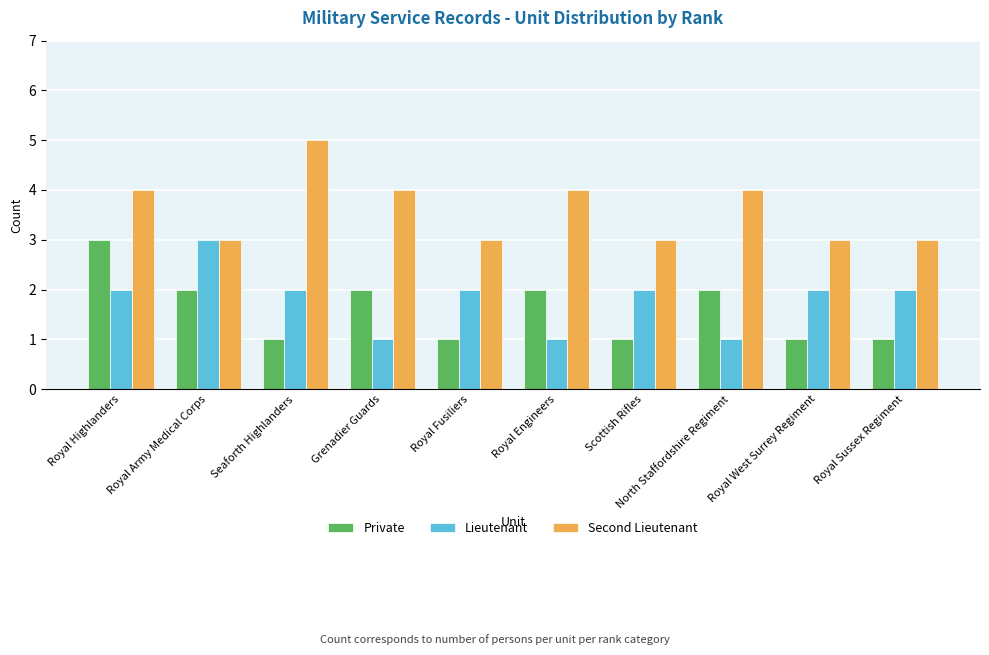

The value of Second Lieutenant at Royal Fusiliers is 1. True or false?

False